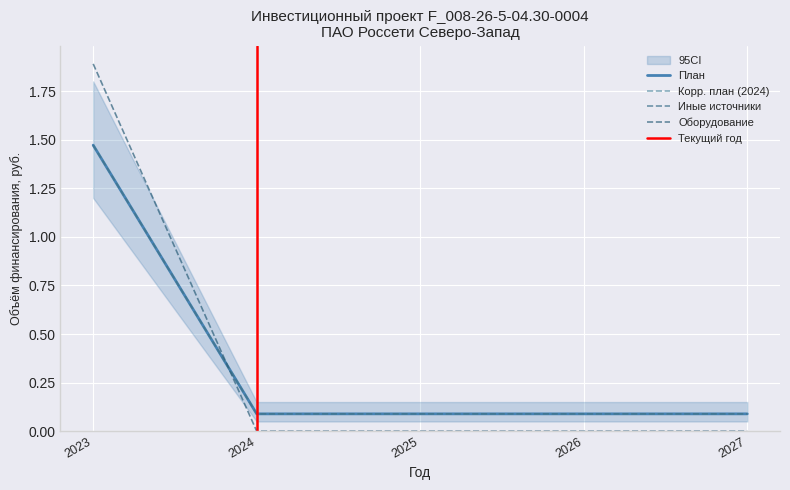

At which label does Иные источники reach its peak?

2023